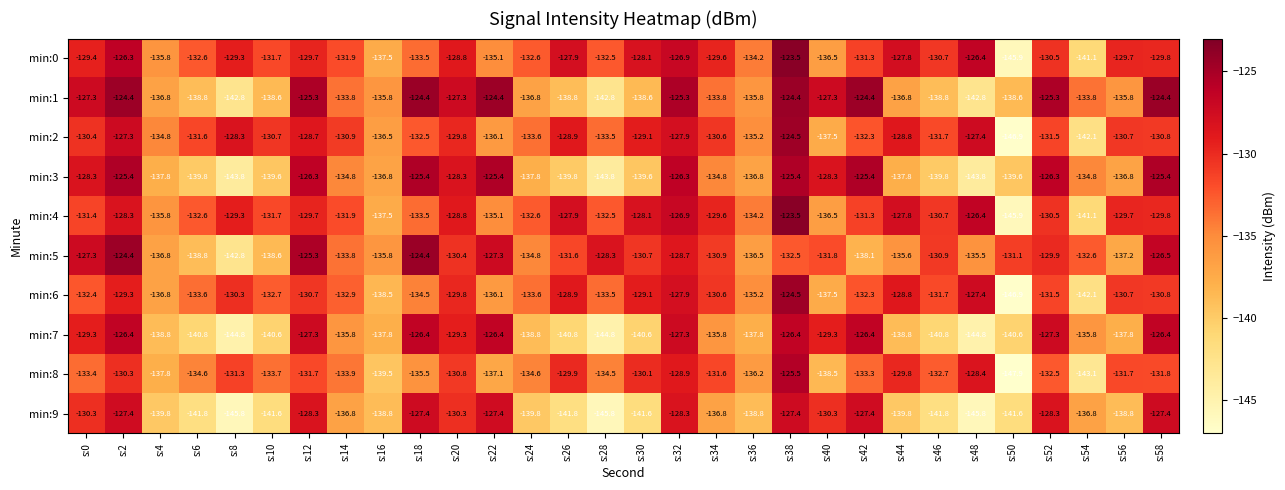

What is the approximate value of min:5 at s:58?

-126.5